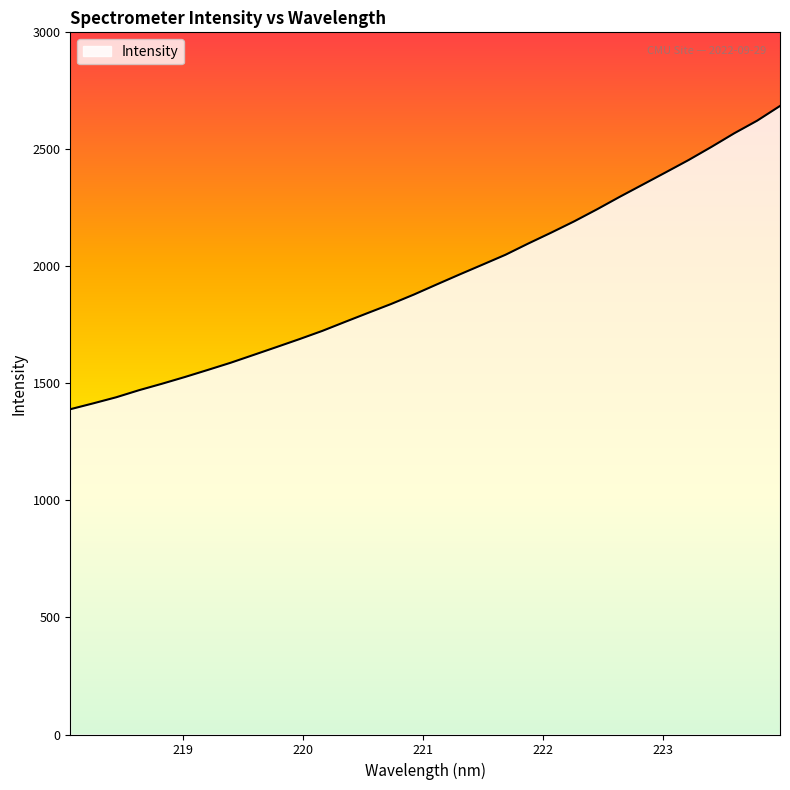

Count the number of data series in this chart.

1